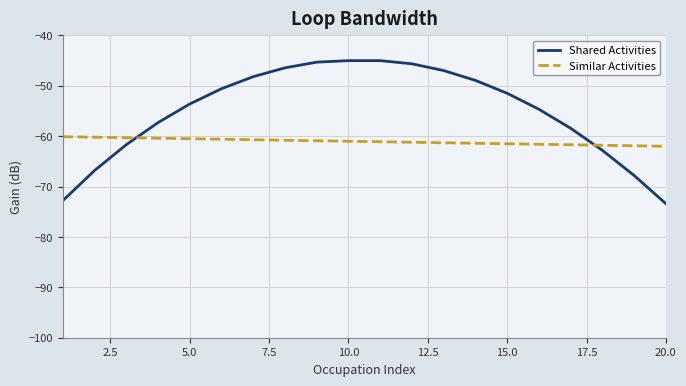

Rank the series by their average value, from lowest to highest.

Similar Activities, Shared Activities